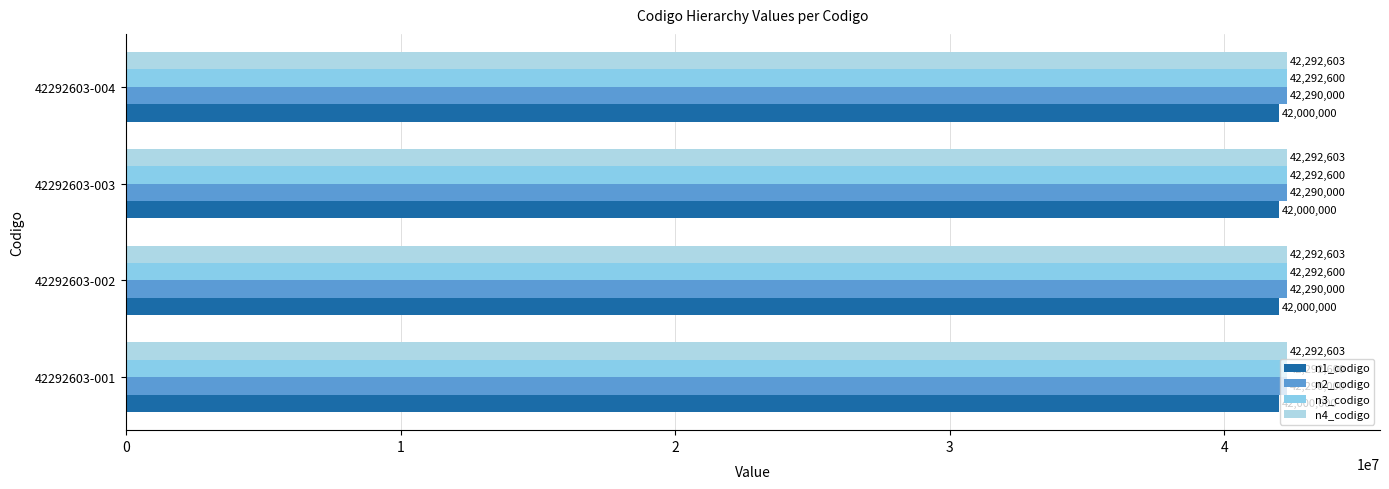

List the series in order of their peak value, highest first.

n4_codigo, n3_codigo, n2_codigo, n1_codigo